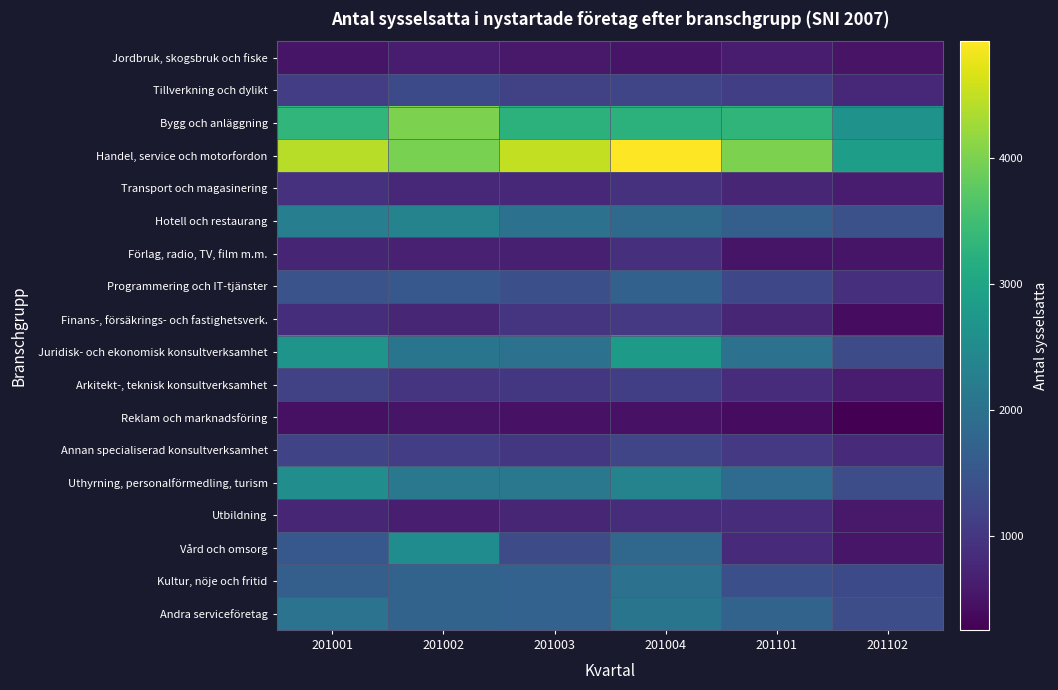

Rank the series at 201003 from lowest to highest value.

Reklam och marknadsföring, Jordbruk, skogsbruk och fiske, Förlag, radio, TV, film m.m., Utbildning, Transport och magasinering, Finans-, försäkrings- och fastighetsverk., Annan specialiserad konsultverksamhet, Arkitekt-, teknisk konsultverksamhet, Tillverkning och dylikt, Vård och omsorg, Programmering och IT-tjänster, Kultur, nöje och fritid, Andra serviceföretag, Hotell och restaurang, Juridisk- och ekonomisk konsultverksamhet, Uthyrning, personalförmedling, turism, Bygg och anläggning, Handel, service och motorfordon